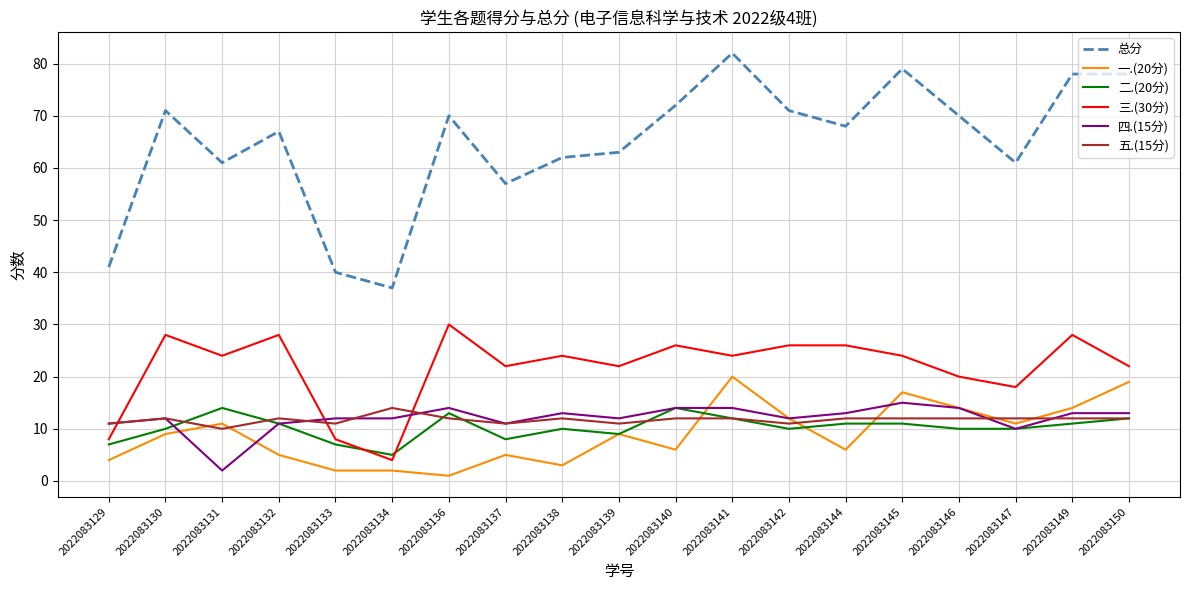

Is the value of 五.(15分) at 2022083149 greater than the value of 三.(30分) at 2022083133?

Yes